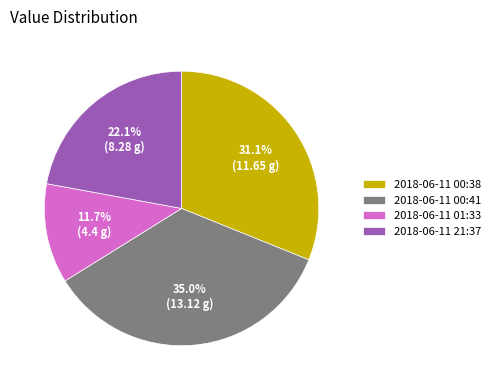

How many segments does this pie chart have?

4